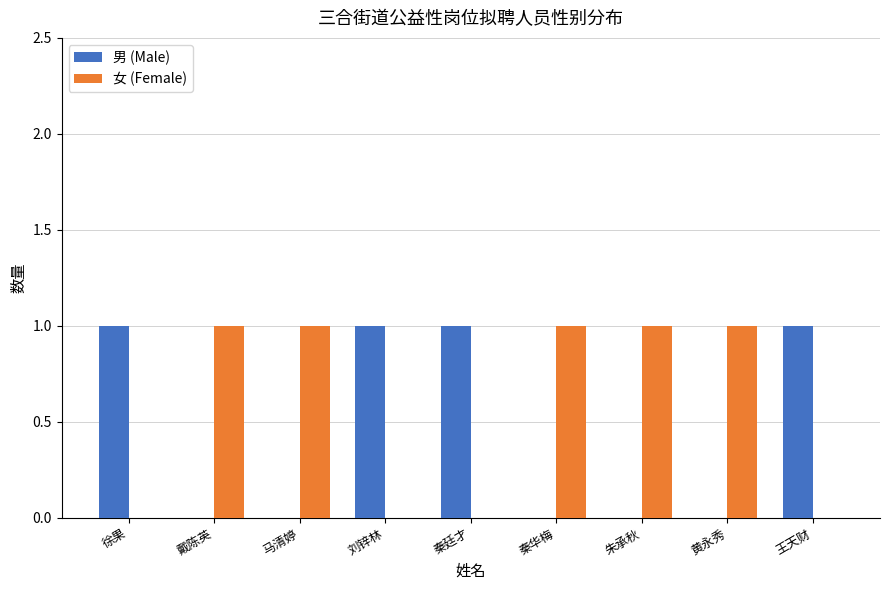

What is the sum of all 女 (Female) values?

5